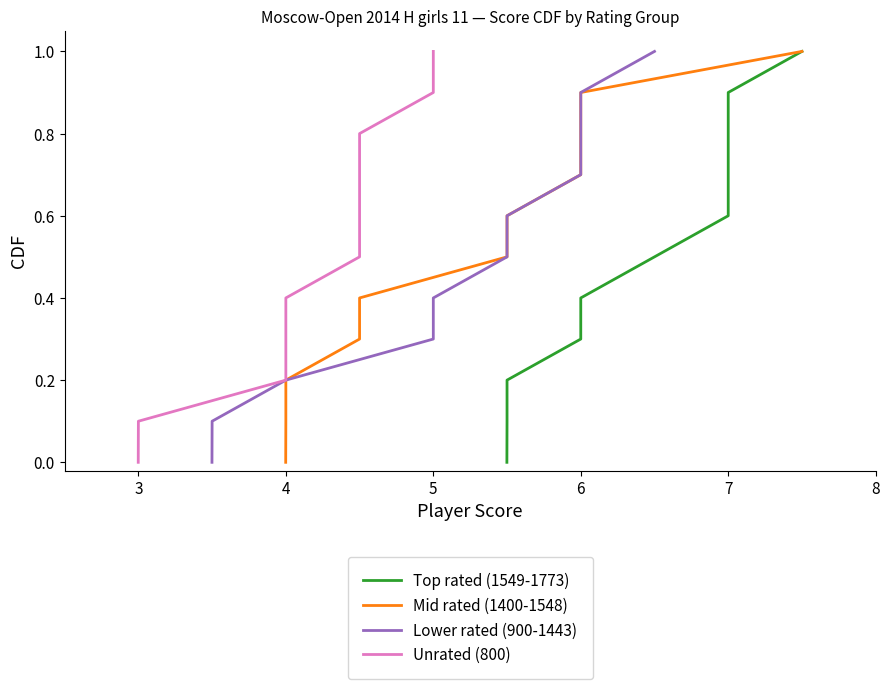

Which series has the largest range (max minus min)?

Top rated (1549-1773)